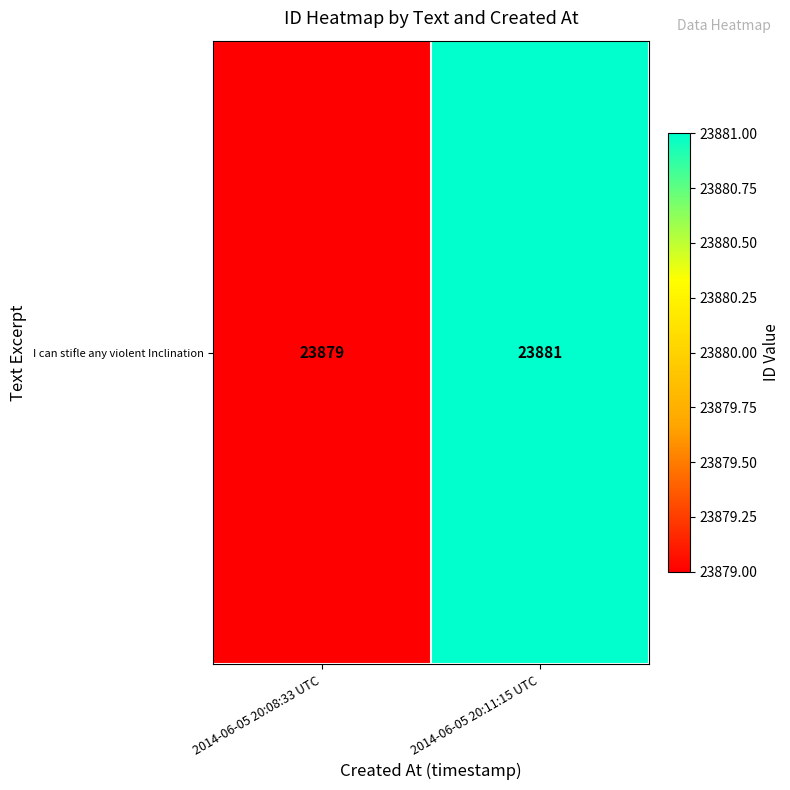

What is the smallest value displayed?

23879